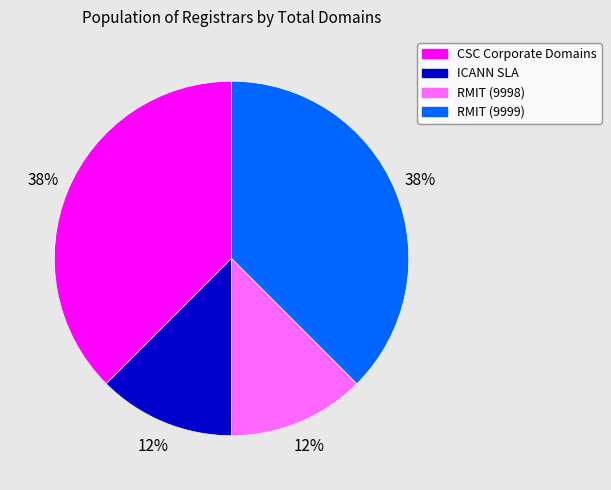

To the nearest percent, what is the average slice percentage?

25%